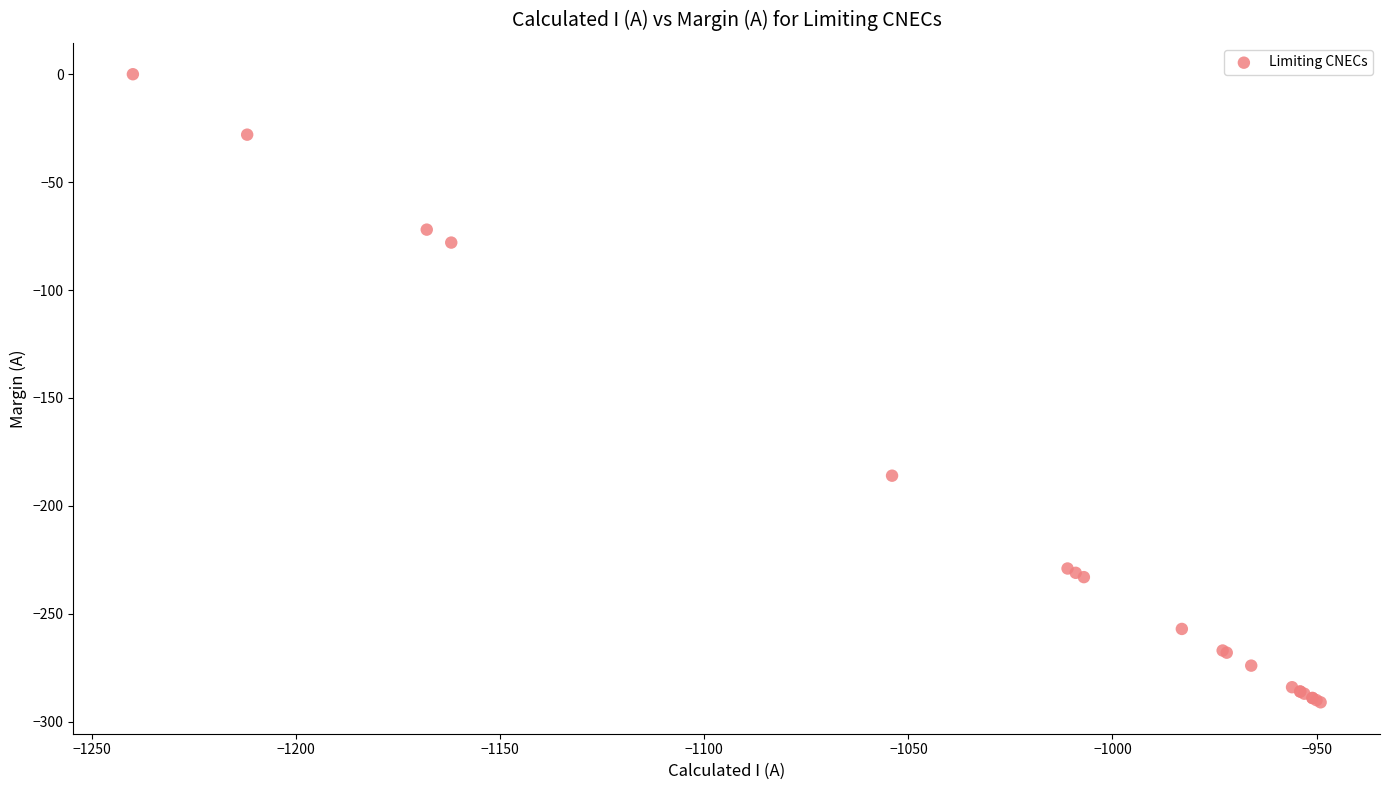

What Y value in the scatter plot is closest to -145?

-186